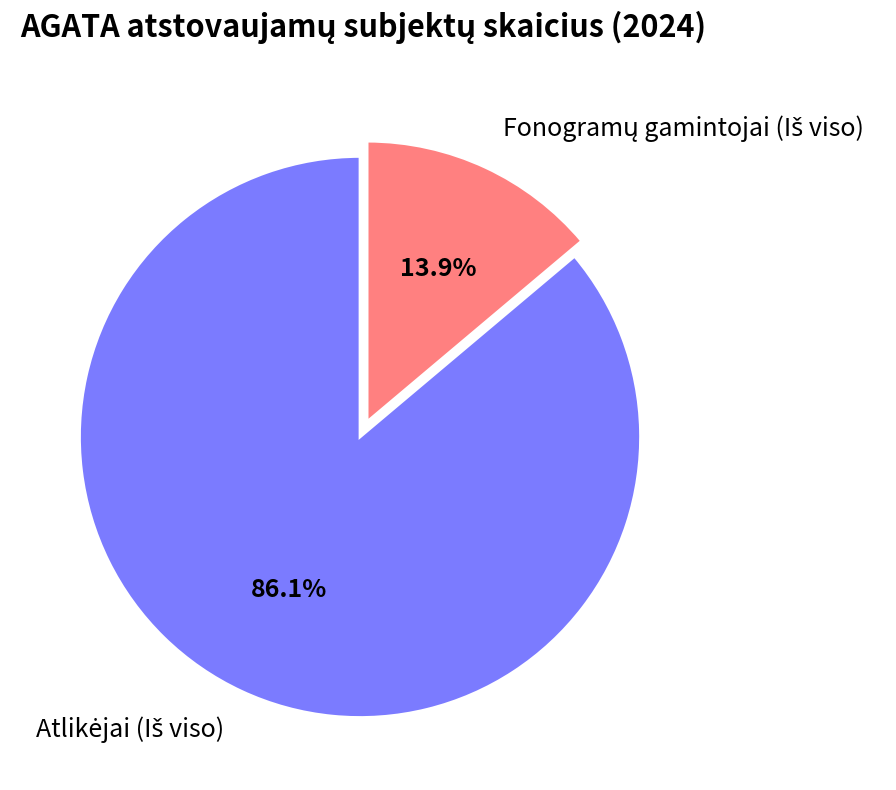

Does any single category account for the majority?

Yes